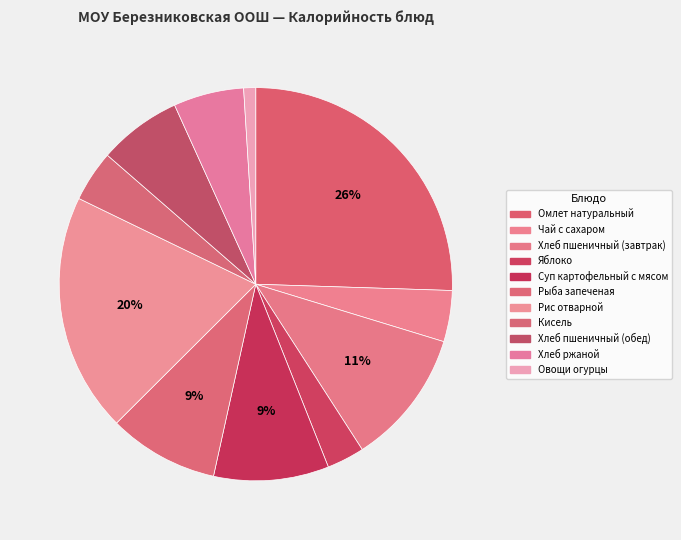

Rank the categories by value from highest to lowest.

Омлет натуральный, Рис отварной, Хлеб пшеничный (завтрак), Суп картофельный с мясом, Рыба запеченая, Хлеб пшеничный (обед), Хлеб ржаной, Чай с сахаром, Кисель, Яблоко, Овощи огурцы